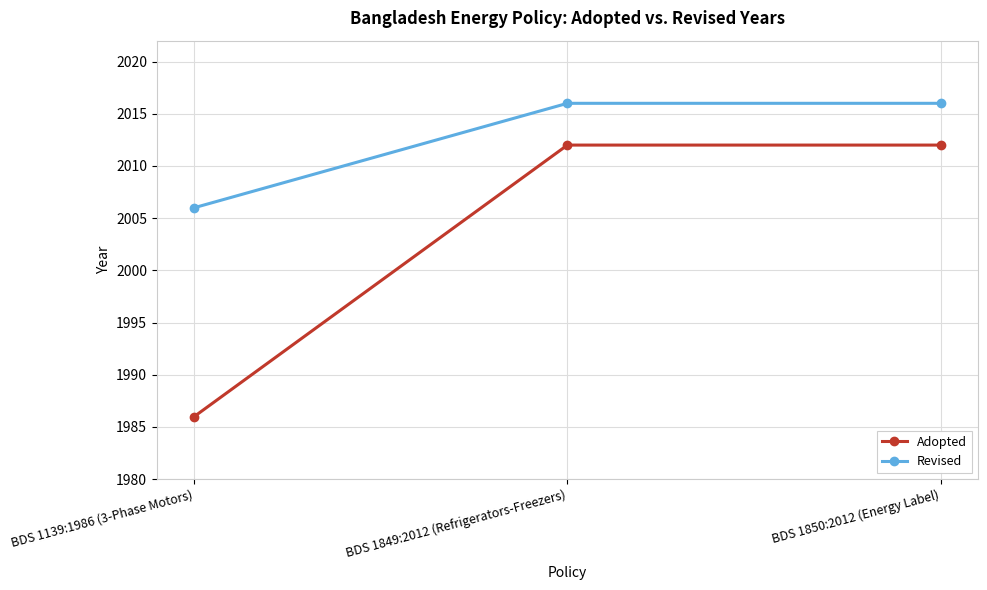

What is the sum of all Revised values?

6038